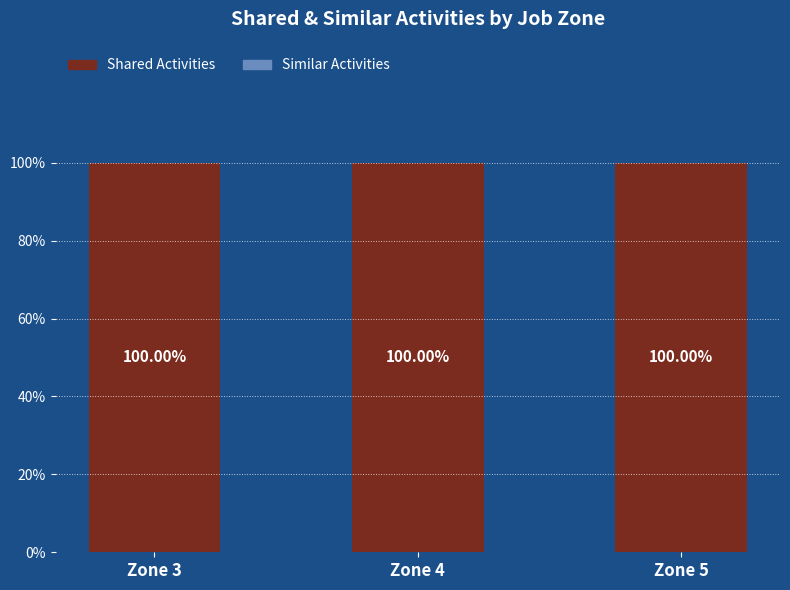

Which category has the highest value across all series?

Zone 3